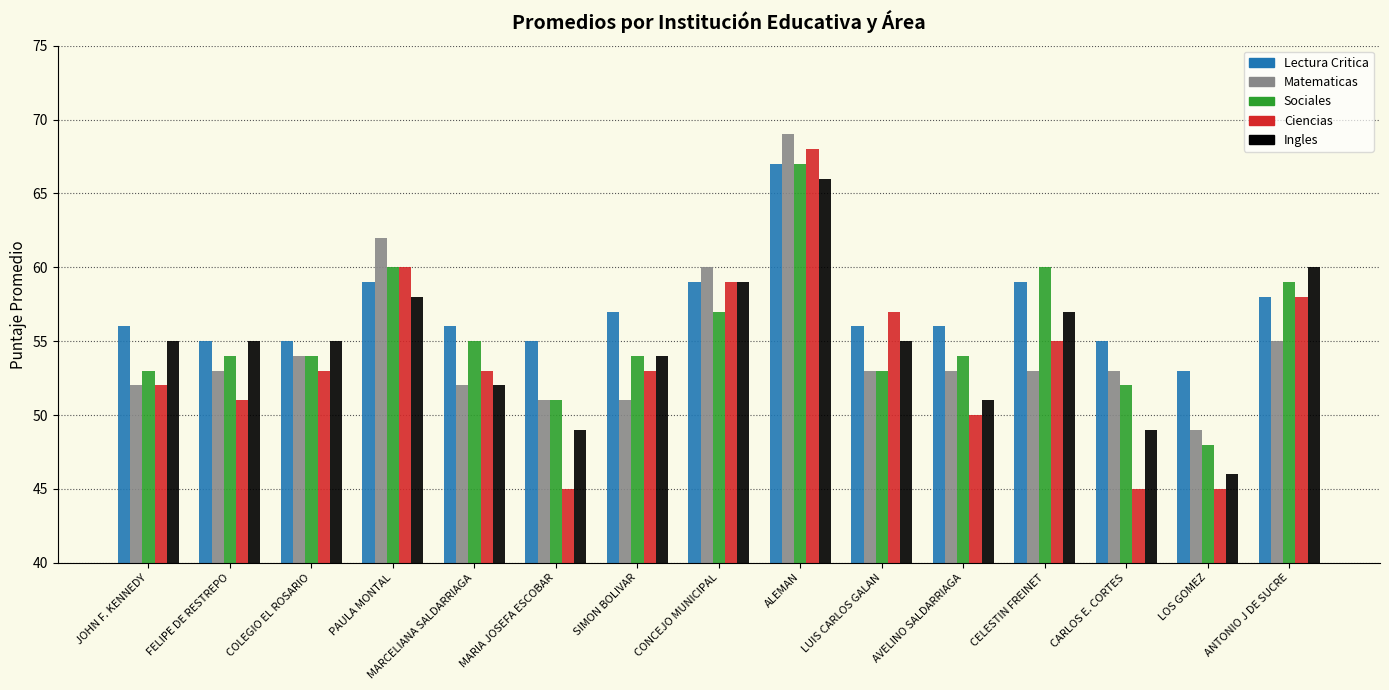

Which series changed the most between CELESTIN FREINET and LOS GOMEZ?

Sociales